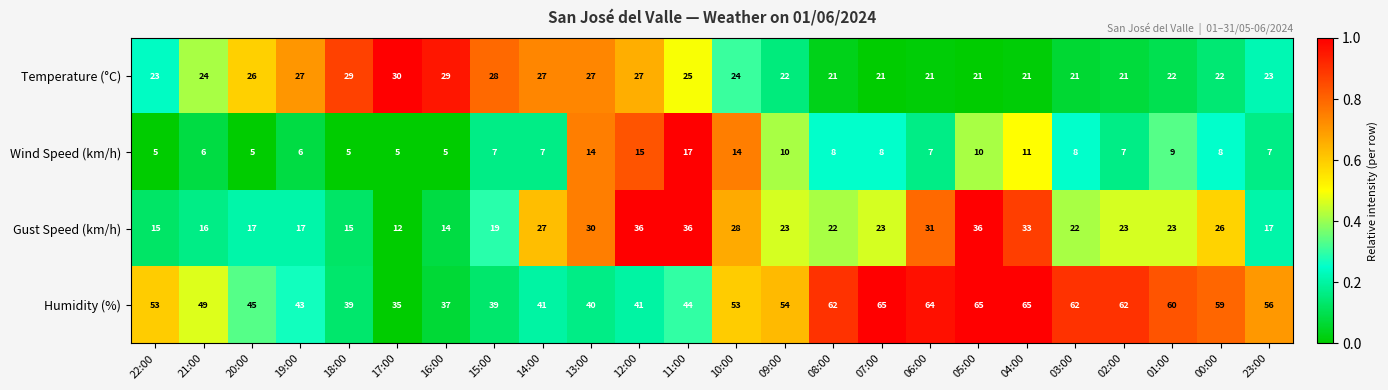

The Humidity (%) series shows 53 at 22:00. True or false?

True